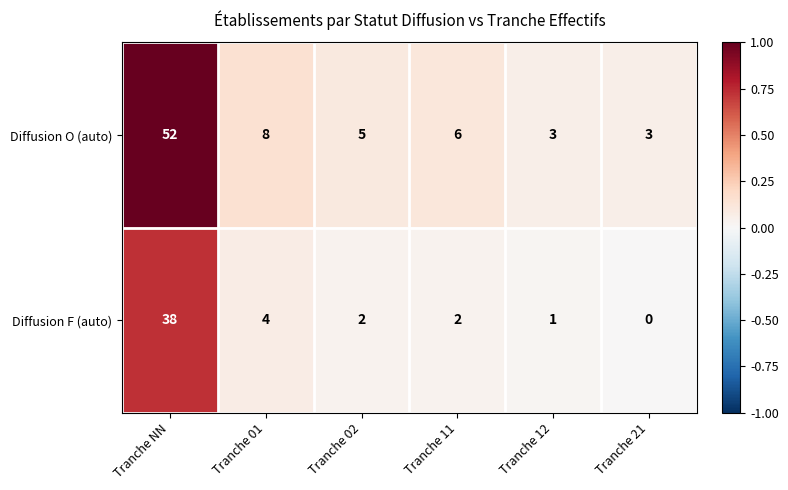

At how many categories does at least one series exceed 0?

6